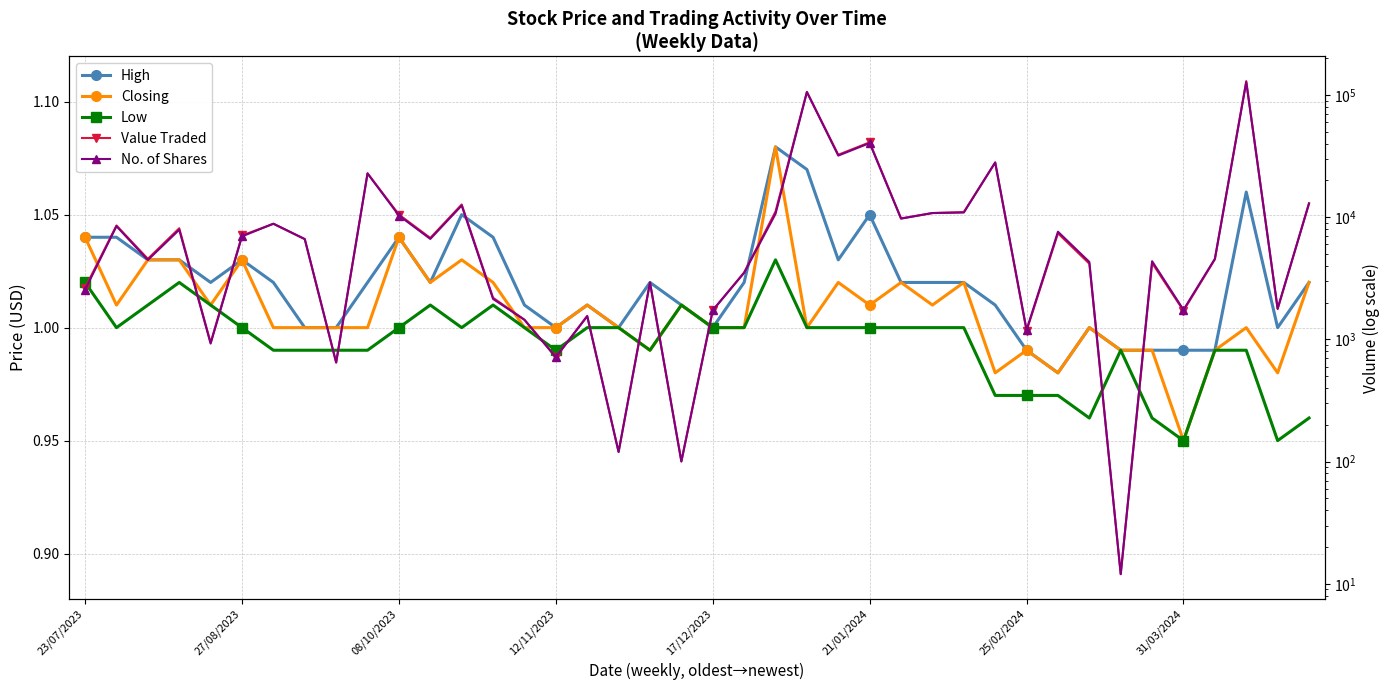

How many lines are shown in the chart?

5